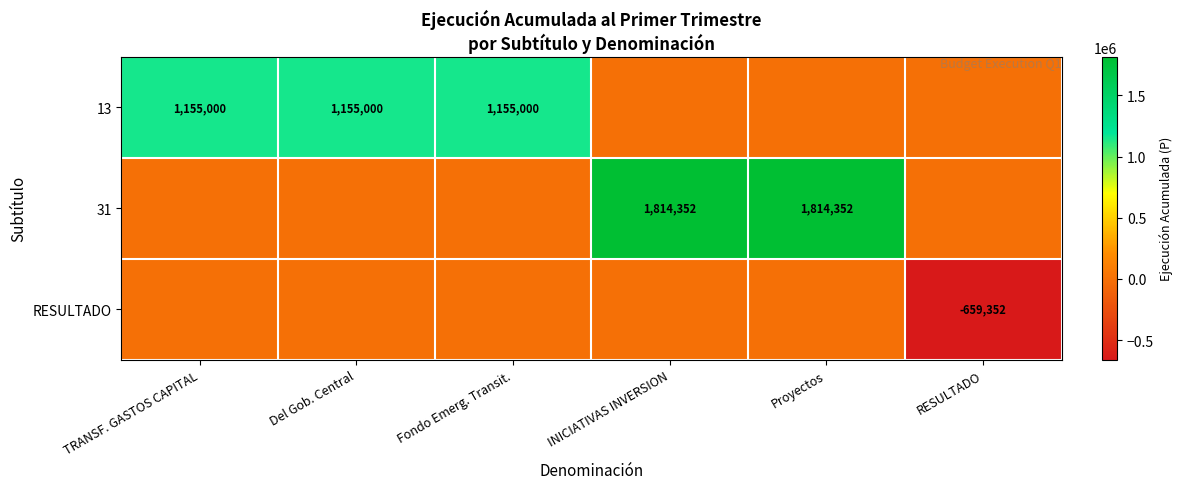

The value of 31 at Proyectos is 2431237. True or false?

False